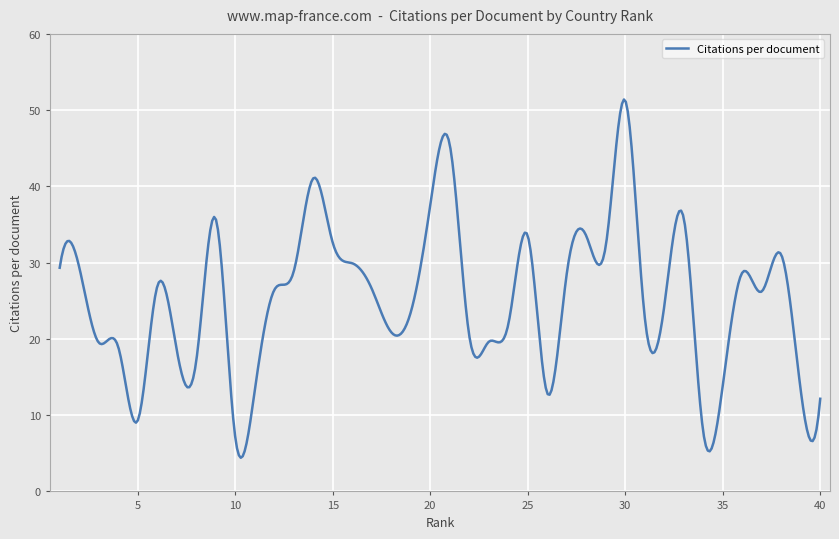

What is the difference between the maximum and minimum values?

47.0